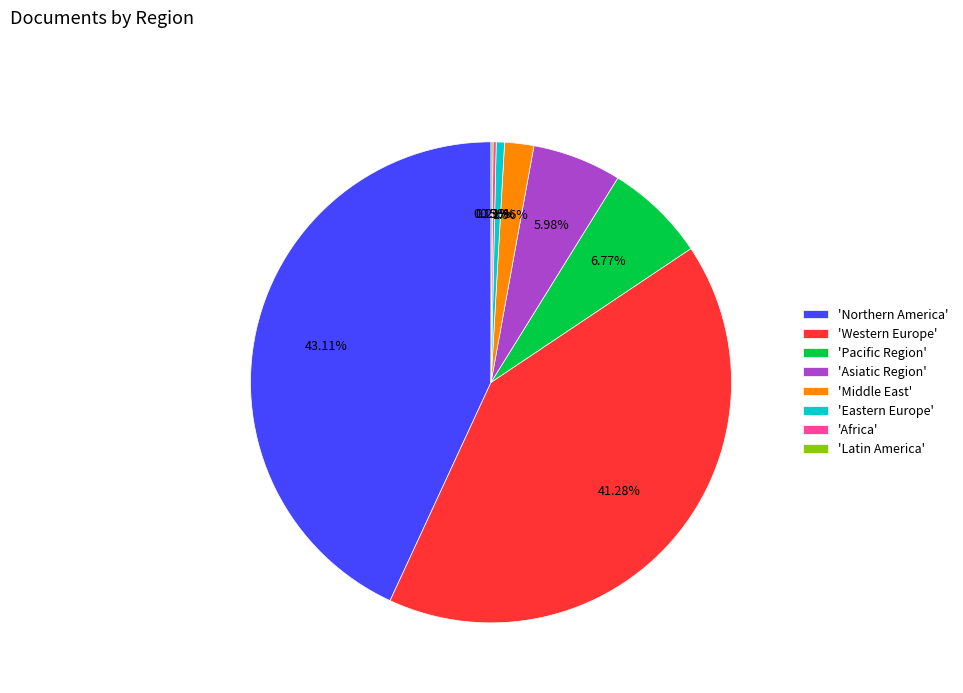

To the nearest percent, what is the average slice percentage?

12%